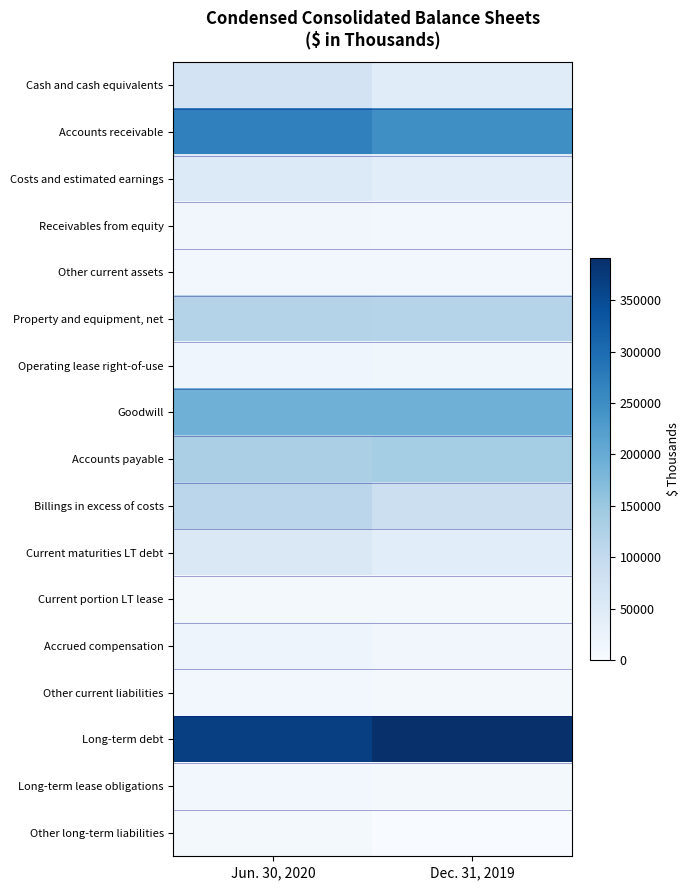

At which category is the sum across all series the highest?

Jun. 30, 2020